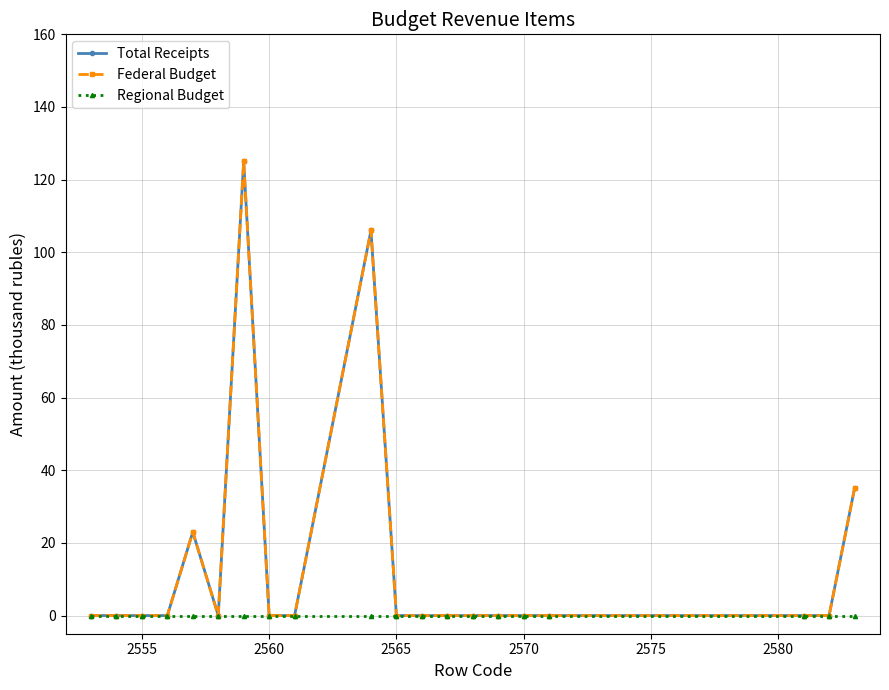

Is this an area chart (filled region under the line)?

No